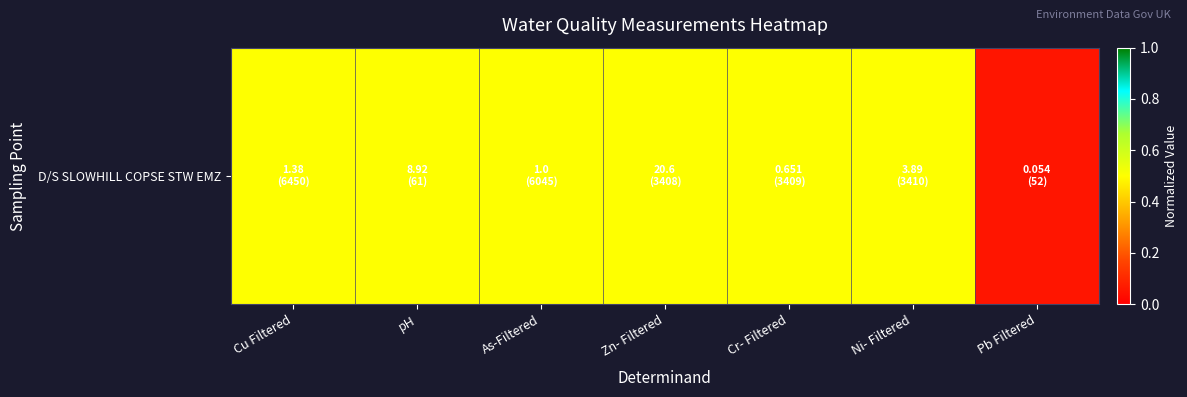

How many values are between 0 and 1?

7